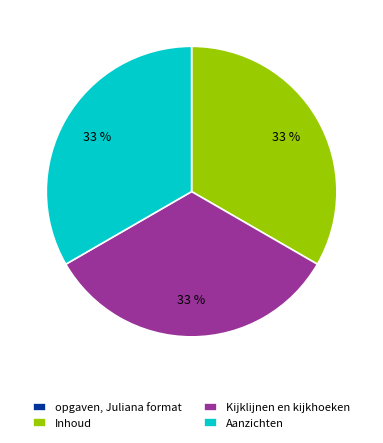

True or false: Inhoud accounts for 33% of the total.

True